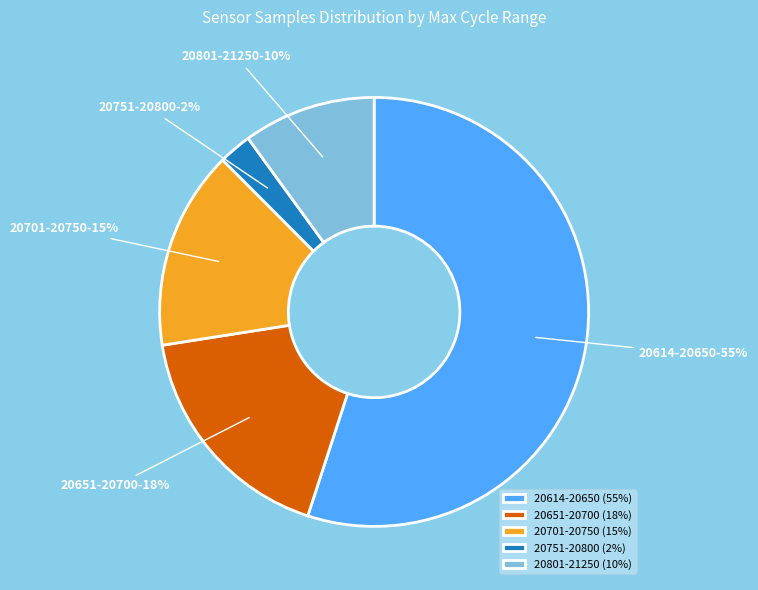

Which slice is the largest?

20614-20650 (55%)